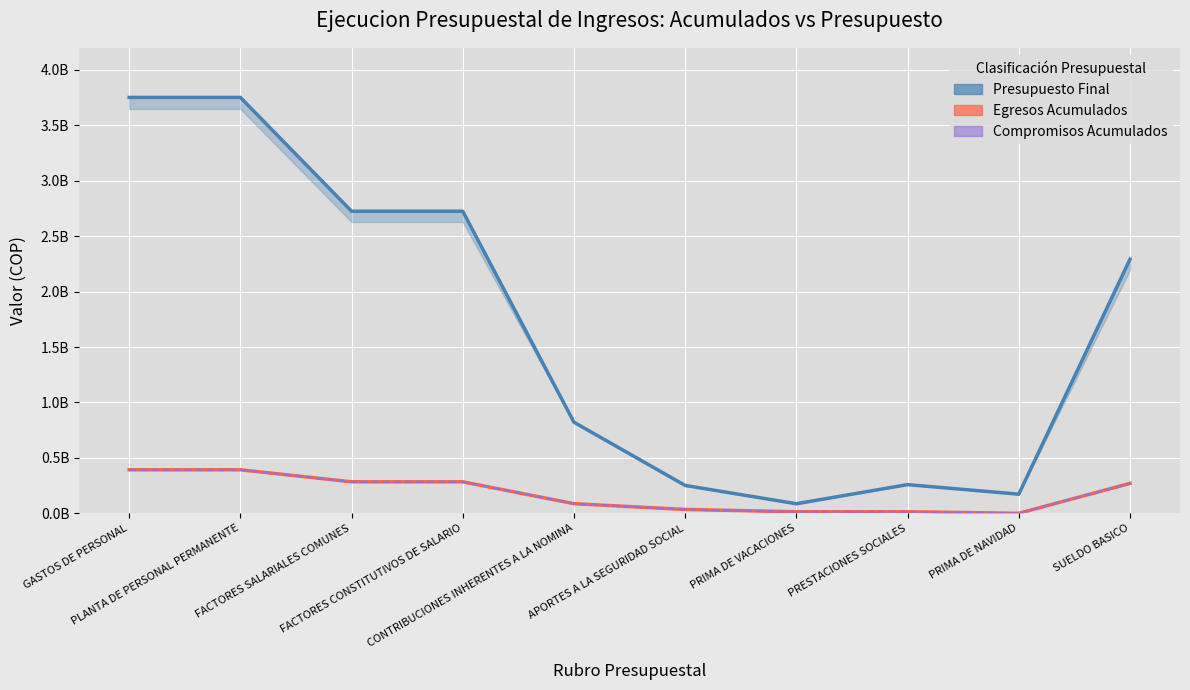

Does the chart display data point markers on the line(s)?

No